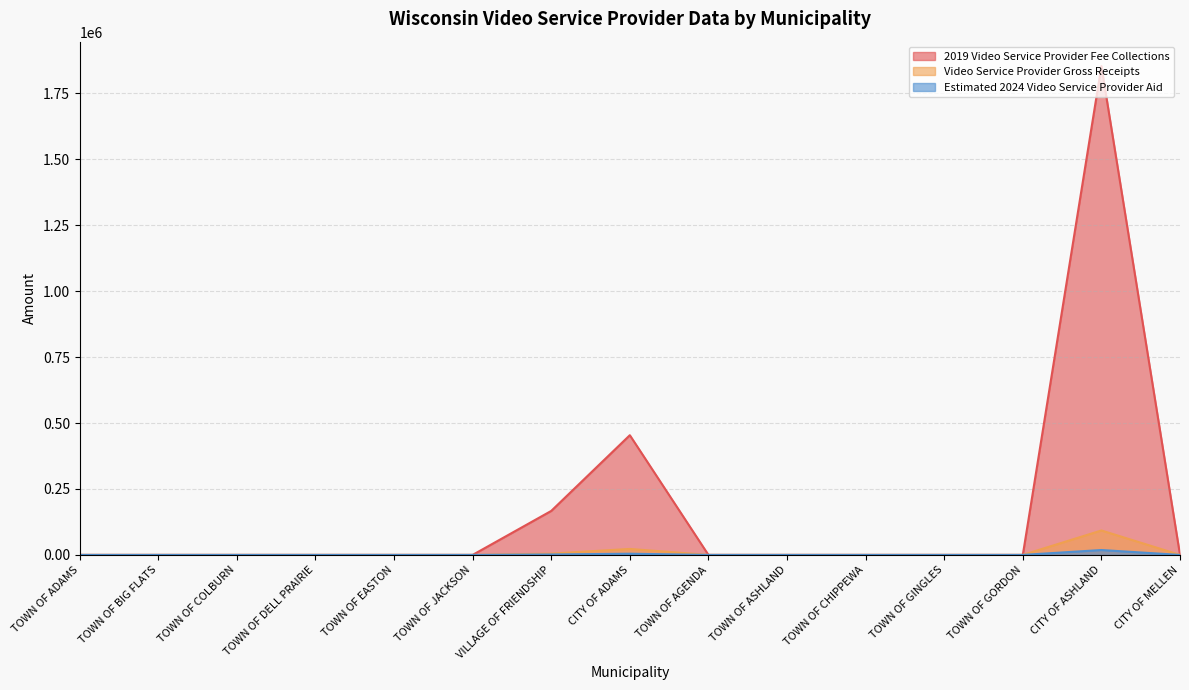

What is the total value across all series at CITY OF ASHLAND?

1964479.8